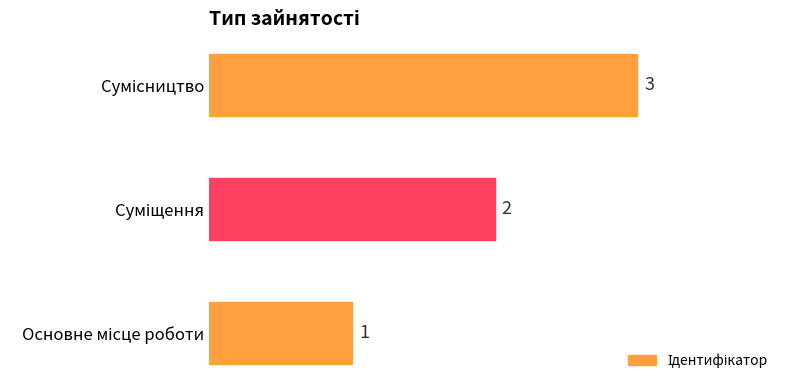

What is the maximum value shown in the chart?

3